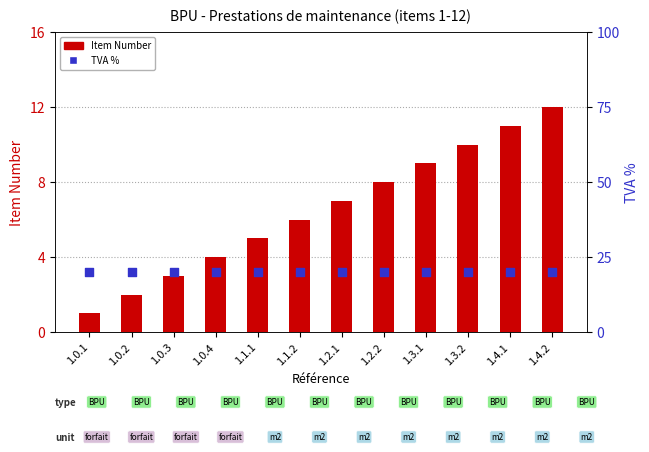

Which series has the largest total across all categories?

TVA %